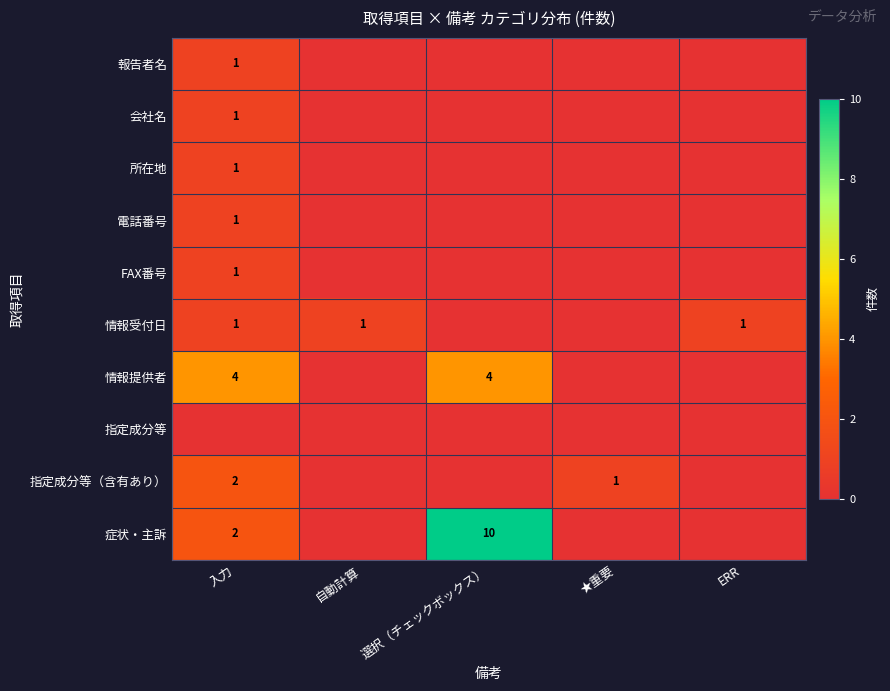

At how many categories does at least one series exceed 5?

1